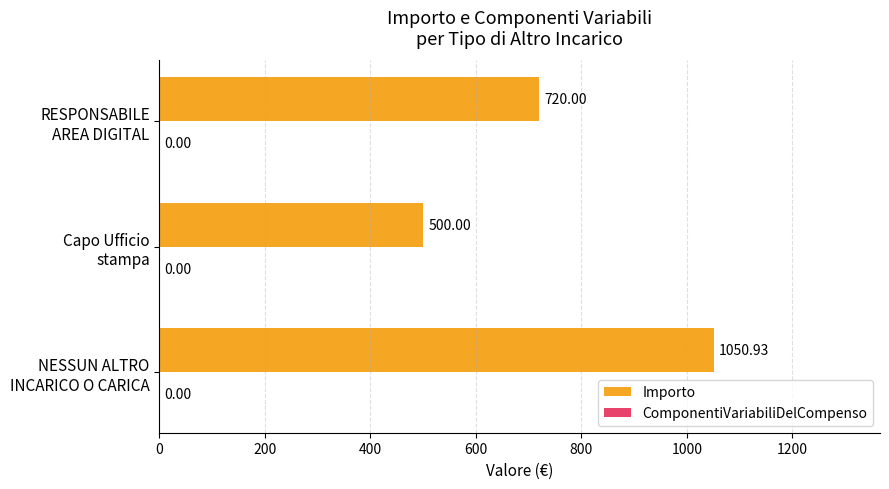

What is the difference between the maximum and minimum values?

550.9